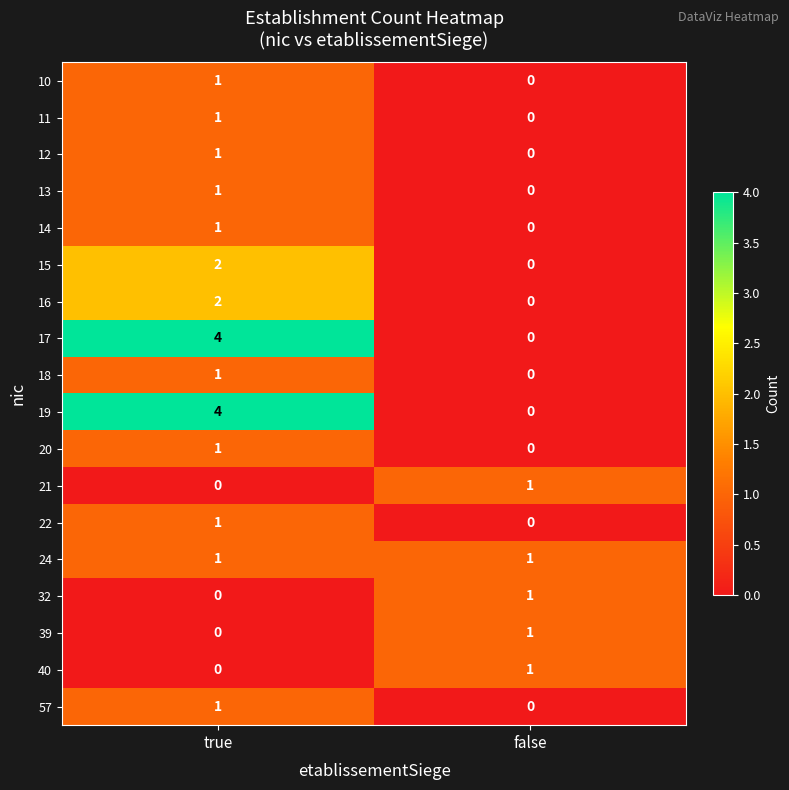

What is the difference between the highest and lowest values at true?

4